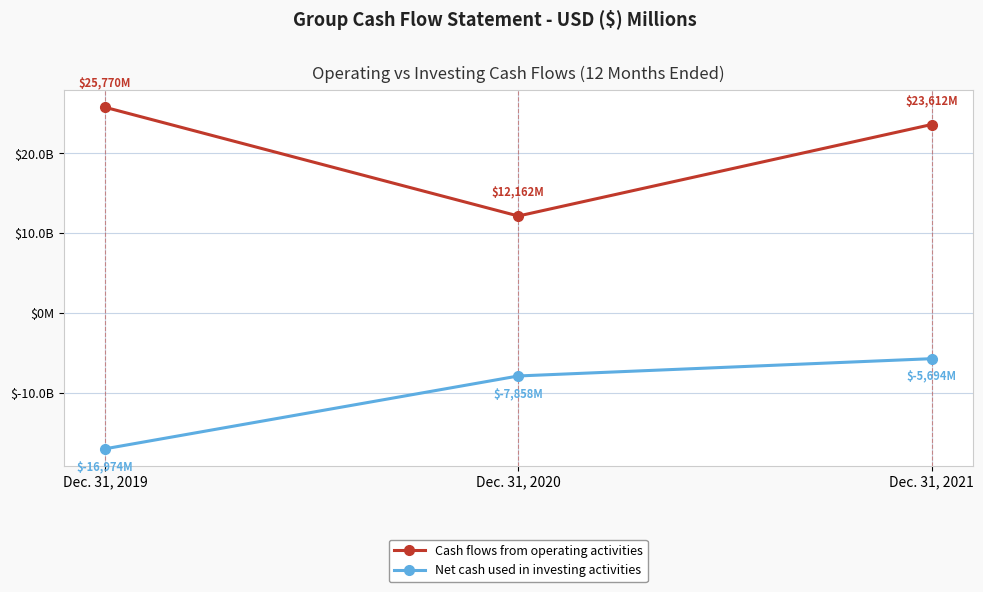

What are all the series names shown in the legend?

Cash flows from operating activities, Net cash used in investing activities